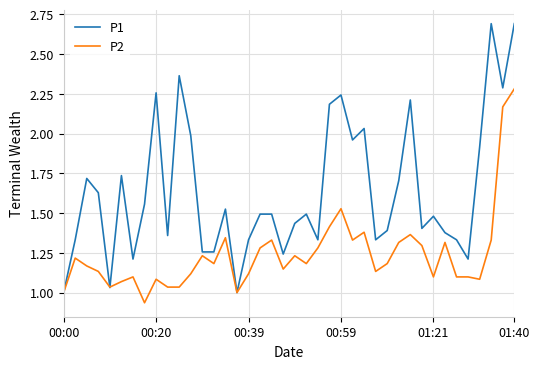

Which series has the largest total across all categories?

P1